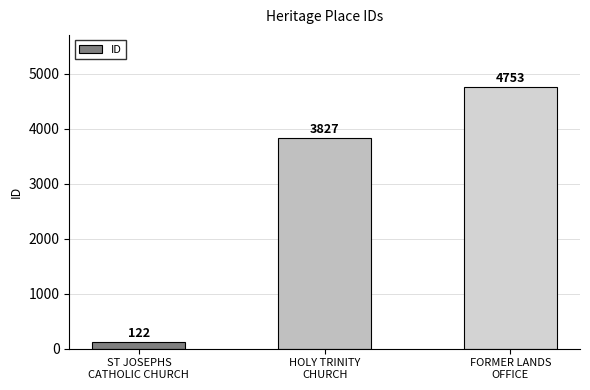

Approximately how many times larger is the value at HOLY TRINITY
CHURCH compared to FORMER LANDS
OFFICE?

0.8